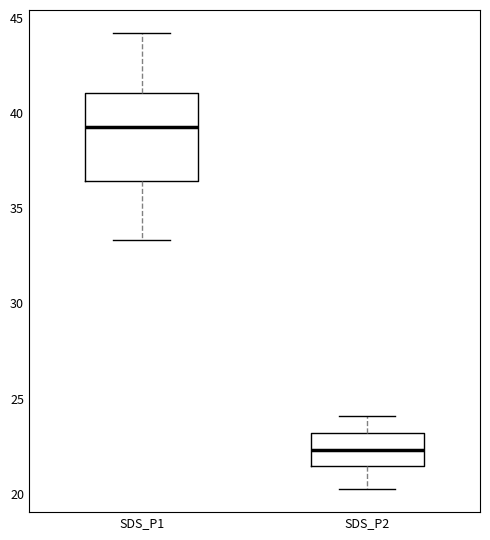

Where is the lower edge of the box for SDS_P1 on the y-axis? The values are not printed on the chart, so give them approximately, as read against the axis.

36.5